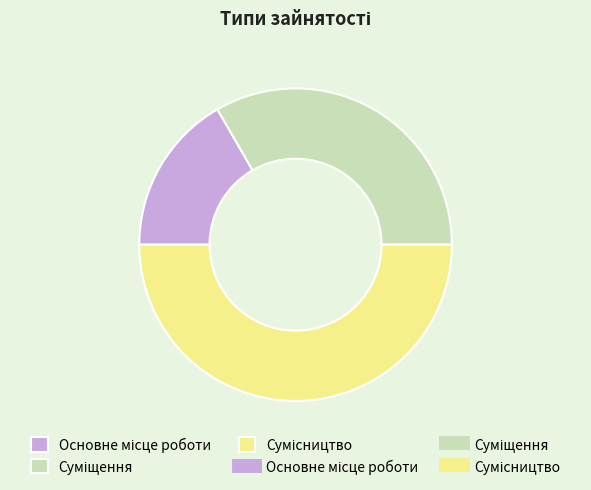

Count the number of slices in the pie.

3